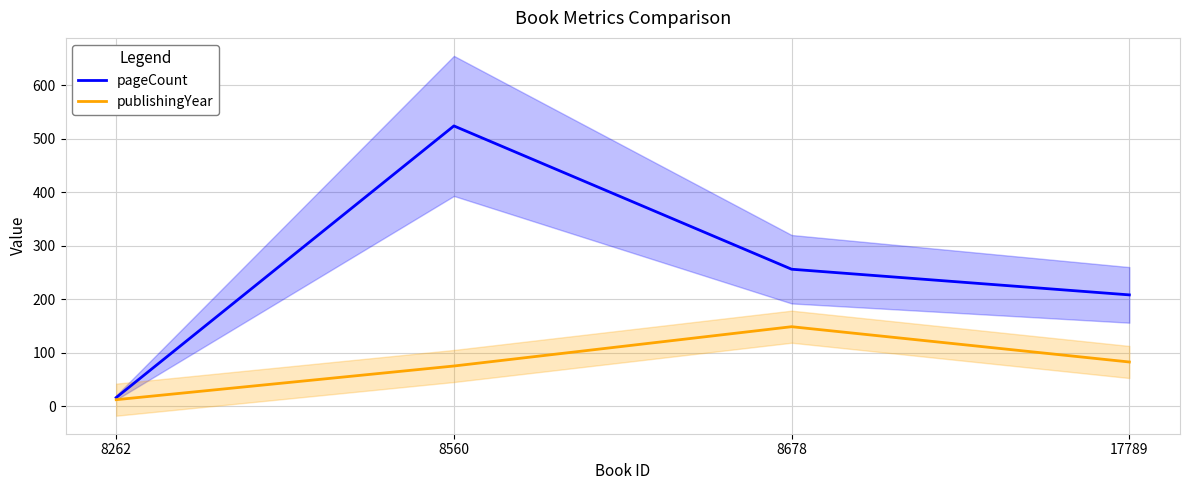

The pageCount series shows 208.0 at 17789. True or false?

True